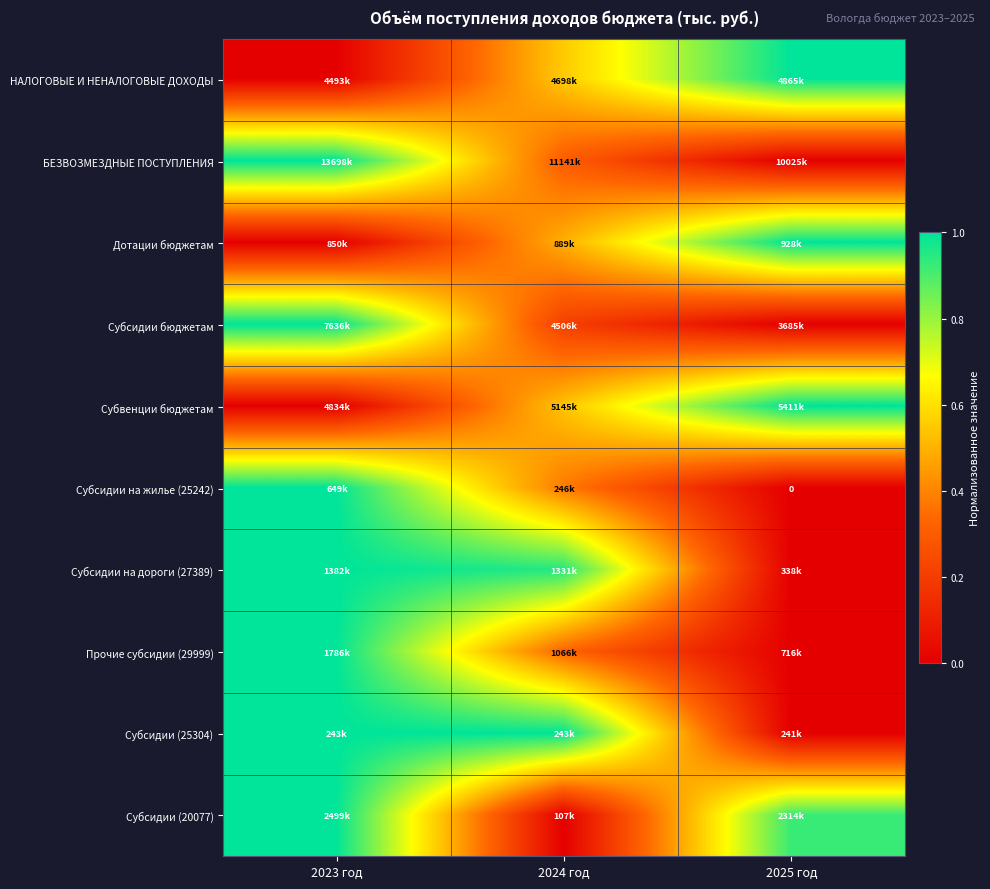

Which has a higher value, 2025 год or 2023 год?

2025 год